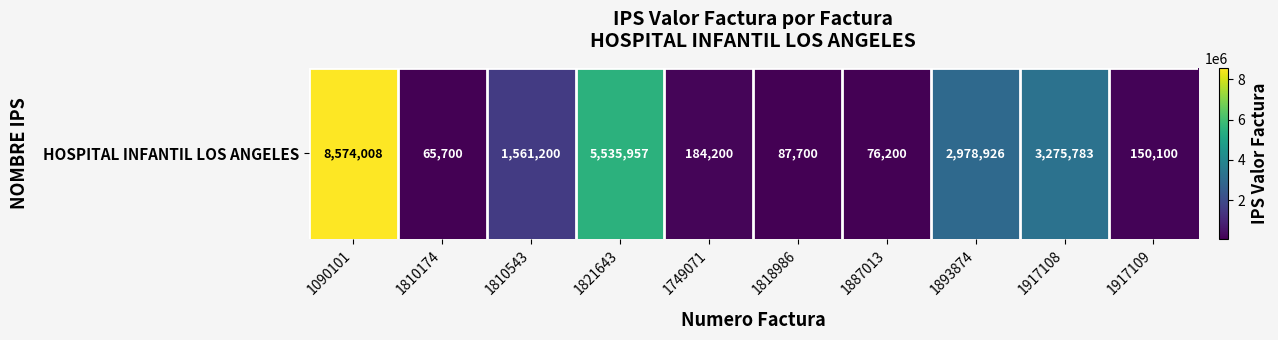

Reading left to right, list all the values displayed in this chart.

8574008	65700	1561200	5535957	184200	87700	76200	2978926	3275783	150100